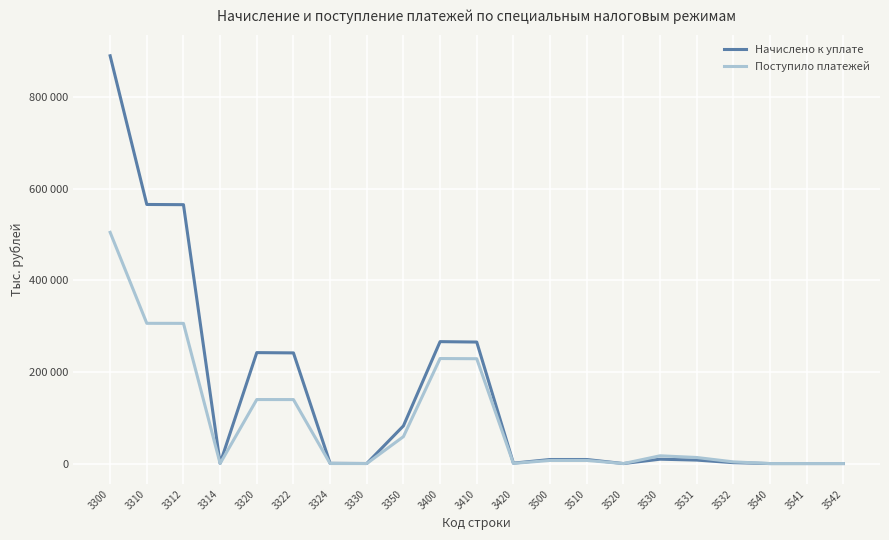

In Поступило платежей, how many points are higher than both neighbors (excluding endpoints)?

4